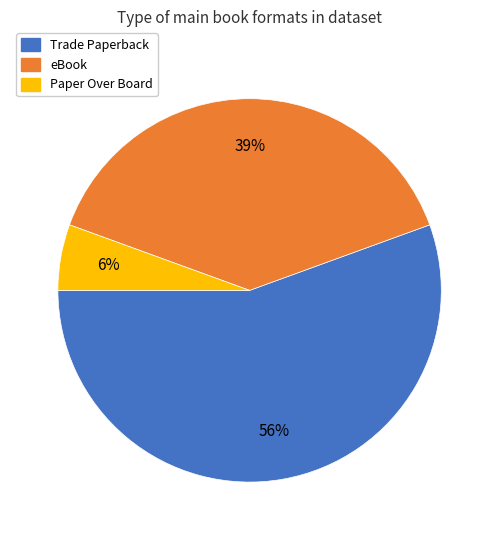

To the nearest percent, what is the difference between the largest and smallest slice percentages?

50%